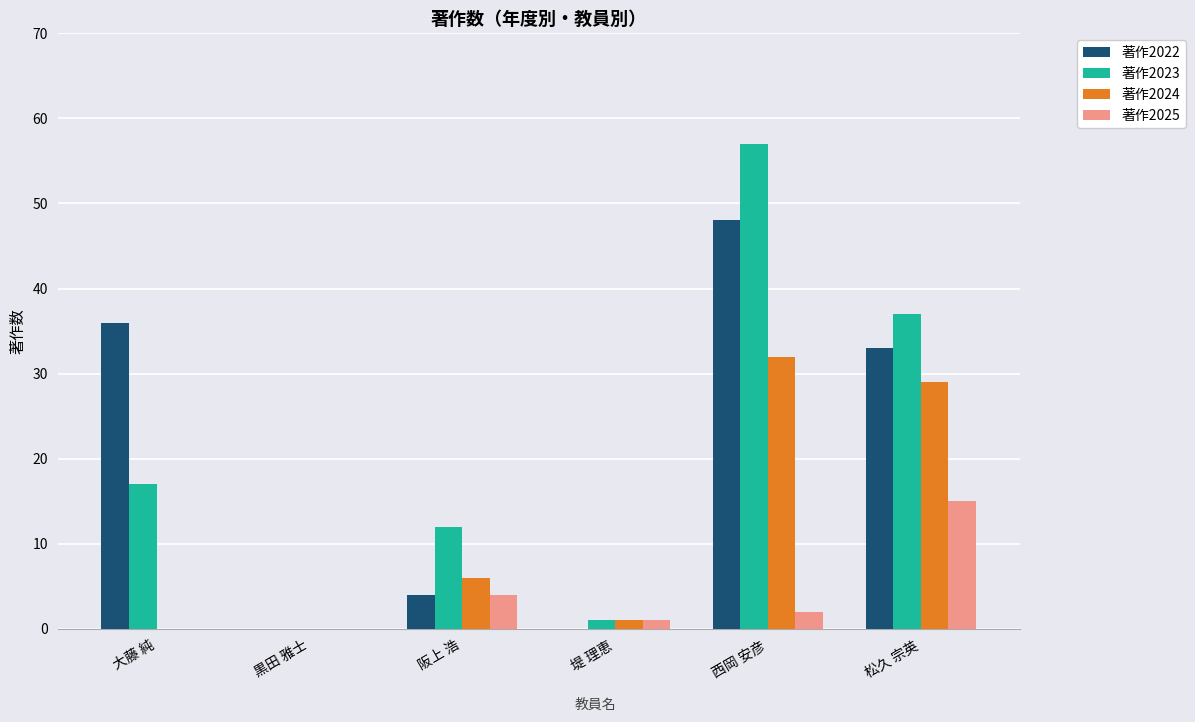

At which category is the sum across all series the highest?

西岡 安彦